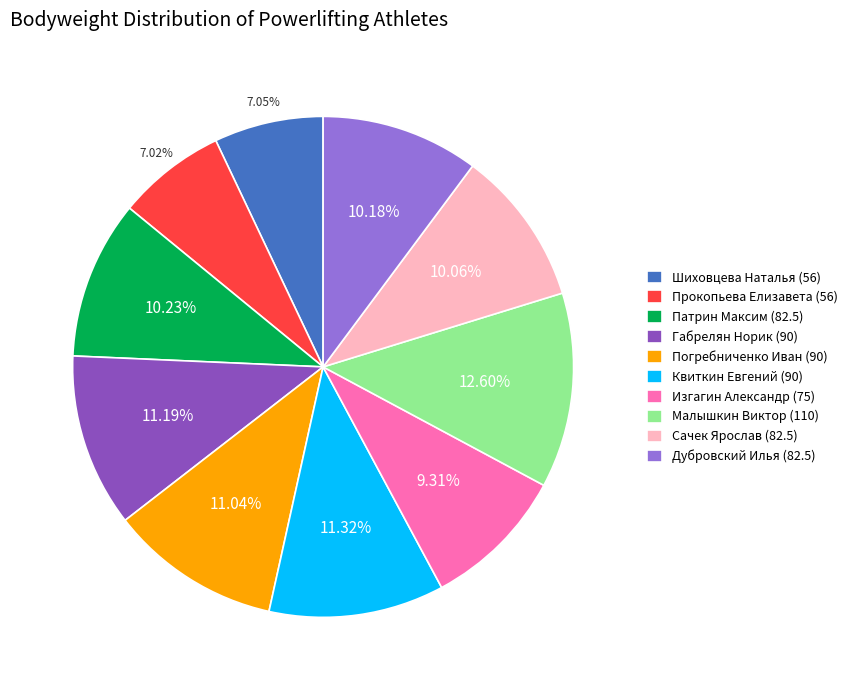

To the nearest percent, what is the difference between the largest and smallest slice percentages?

6%